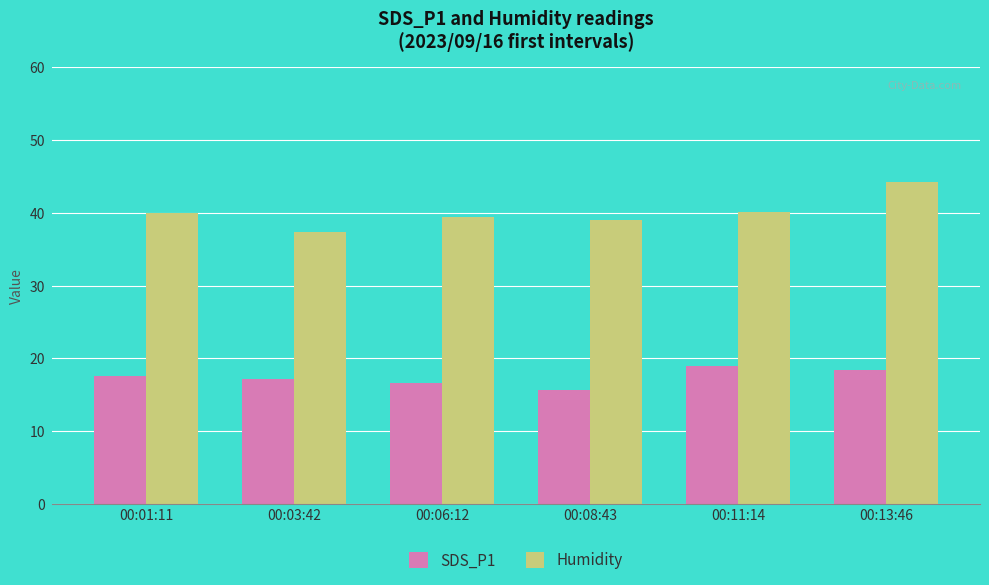

What is the difference between the SDS_P1 values at 00:01:11 and 00:13:46?

0.8